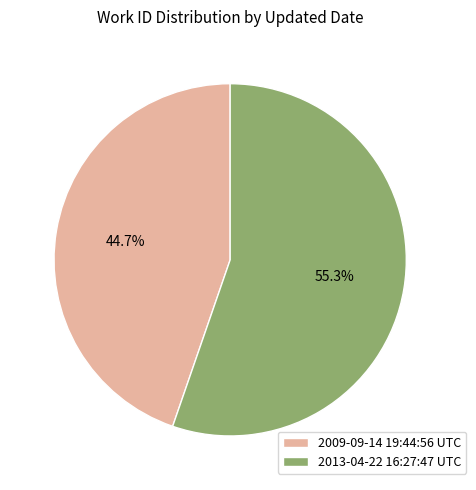

What percentage is the 2013-04-22 16:27:47 UTC slice, to the nearest percent?

55%